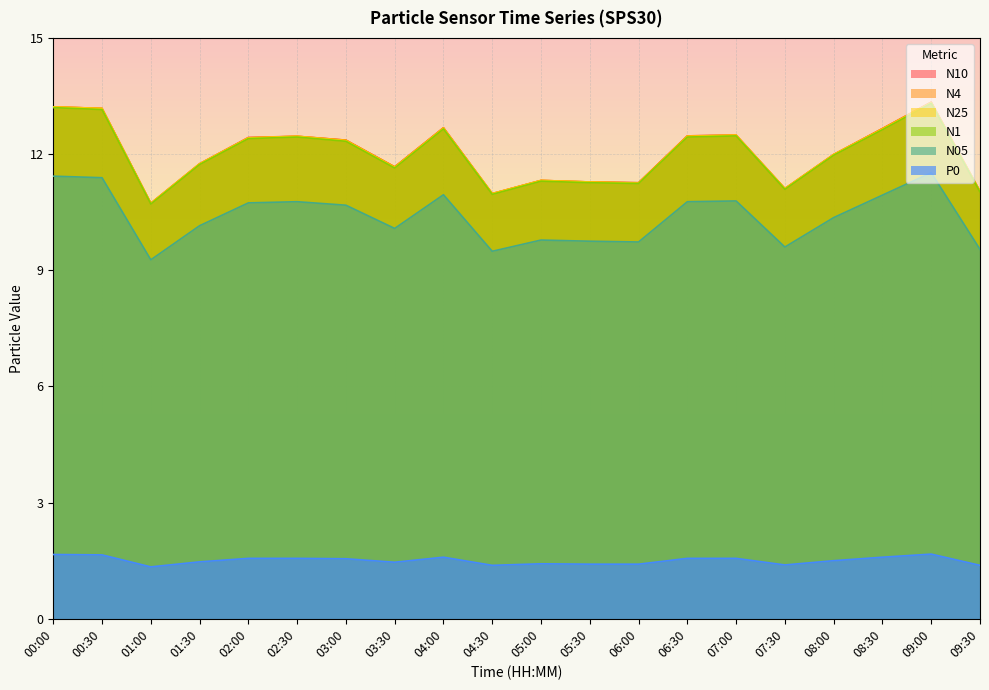

Where is the first local minimum for P0?

01:00